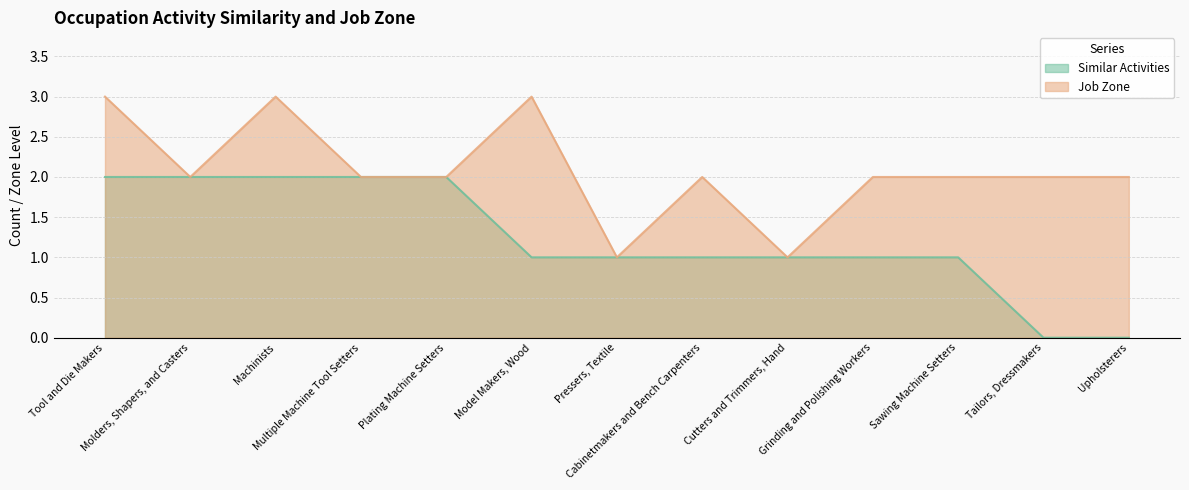

What is the total value across all series at Tool and Die Makers?

5